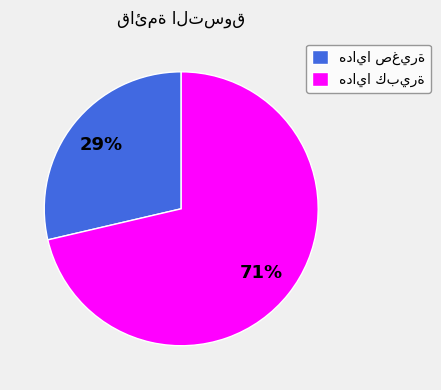

To the nearest percent, what is the average slice percentage?

50%